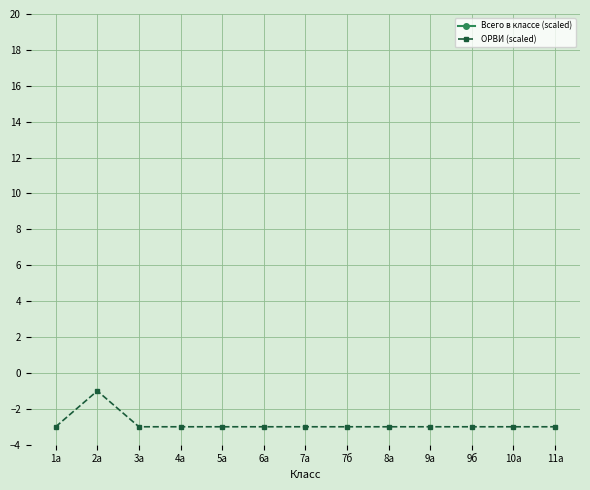

True or false: ОРВИ (scaled) and Всего в классе (scaled) cross at least once.

False